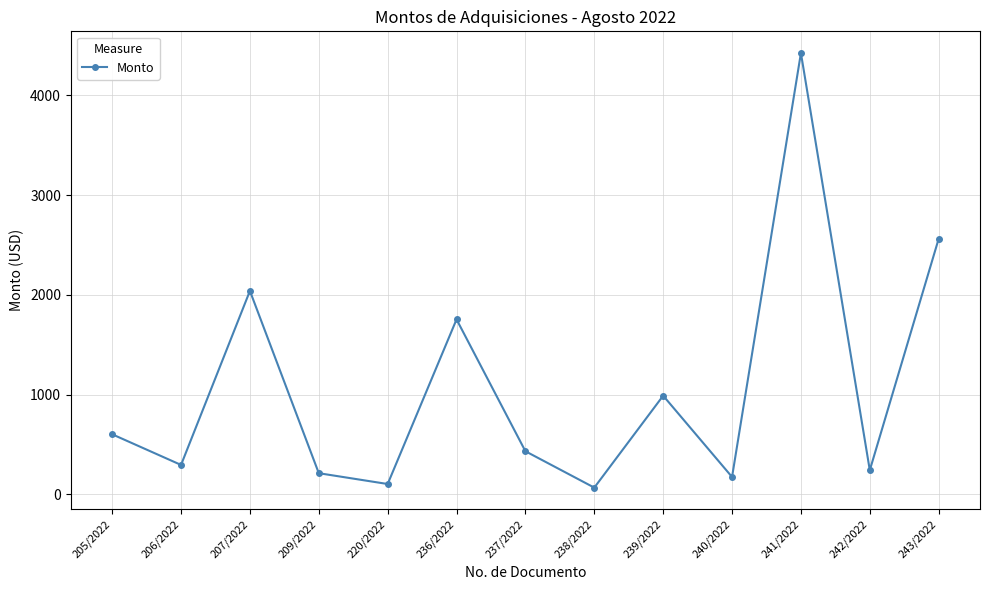

What is the label of the 9th point from the left?

239/2022